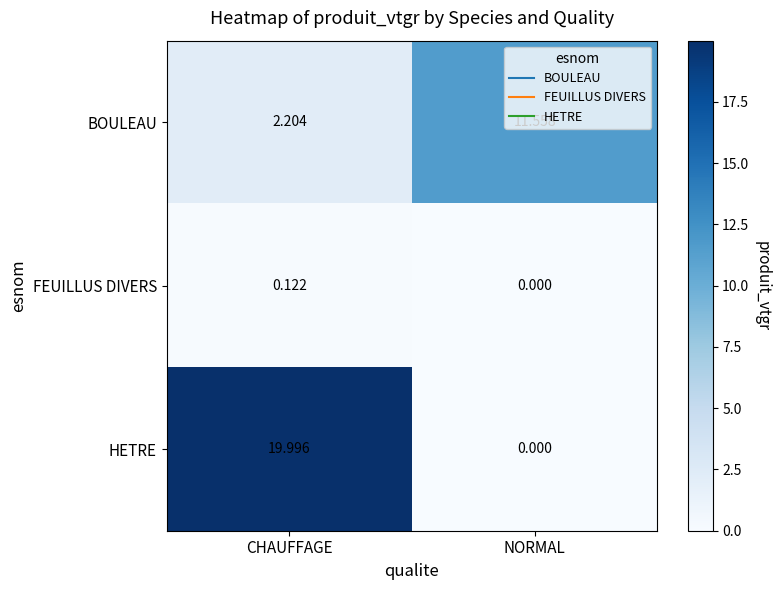

At which label does BOULEAU first exceed 11?

NORMAL